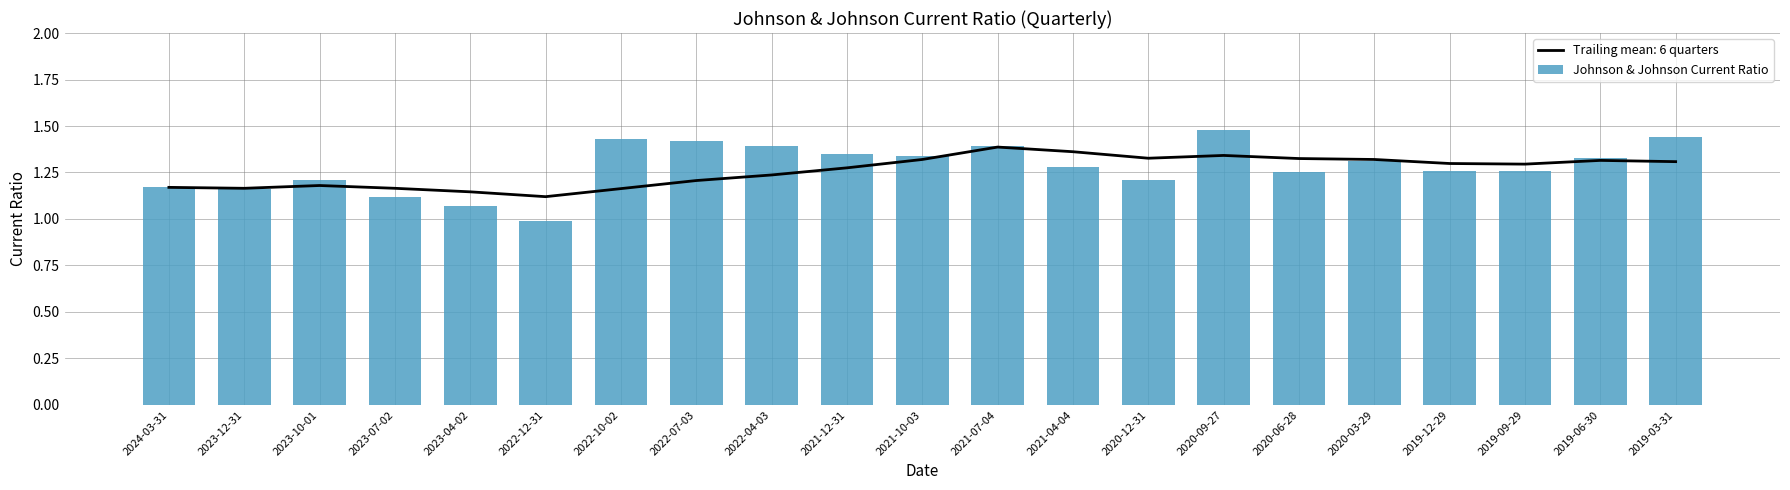

Which has a higher value, 2019-03-31 or 2019-09-29?

2019-03-31